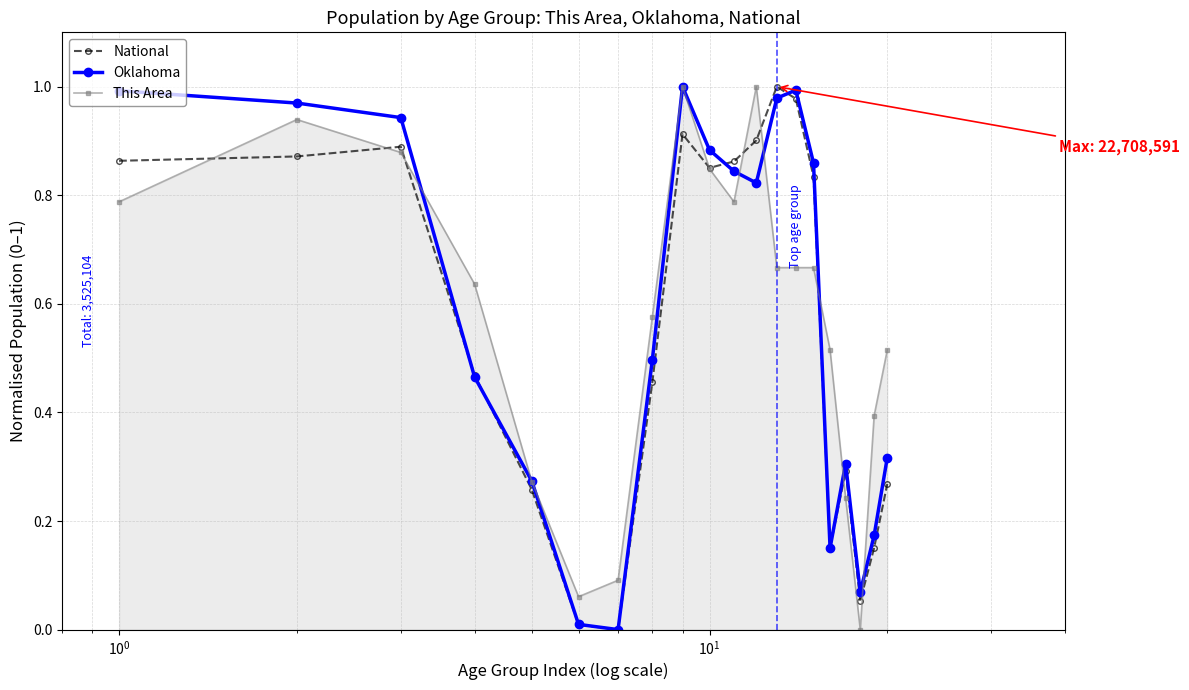

True or false: This Area has more than 2 interior local peaks.

True